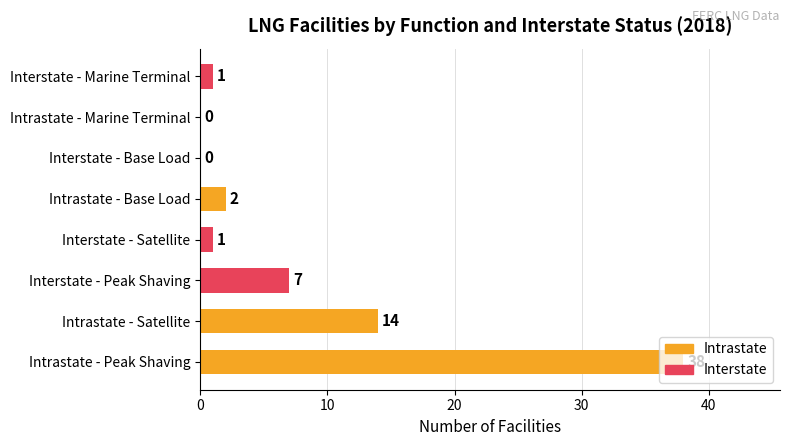

Which label corresponds to the largest value in the chart?

Intrastate - Peak Shaving